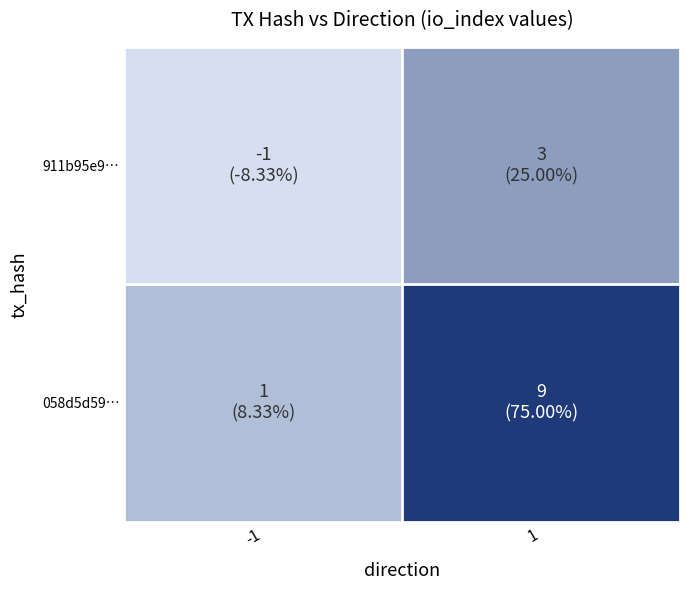

Rank the series at -1 from highest to lowest value.

058d5d59…, 911b95e9…